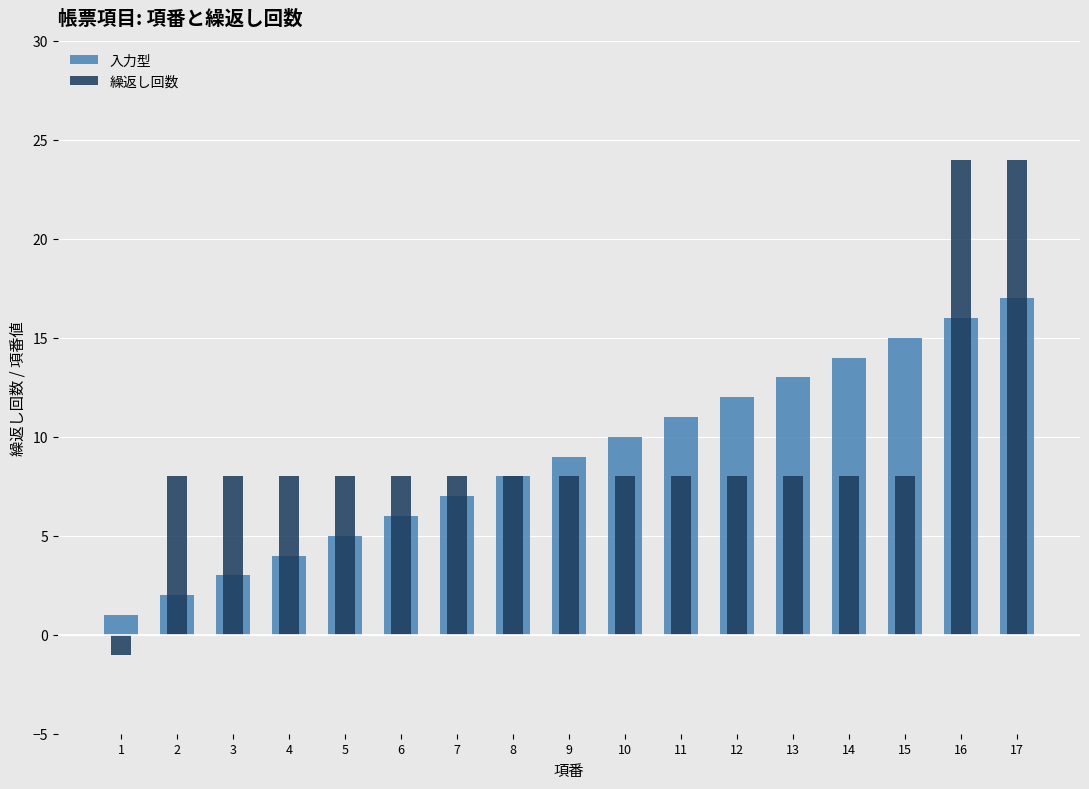

List the labels in order of 入力型 value, smallest first.

1, 2, 3, 4, 5, 6, 7, 8, 9, 10, 11, 12, 13, 14, 15, 16, 17